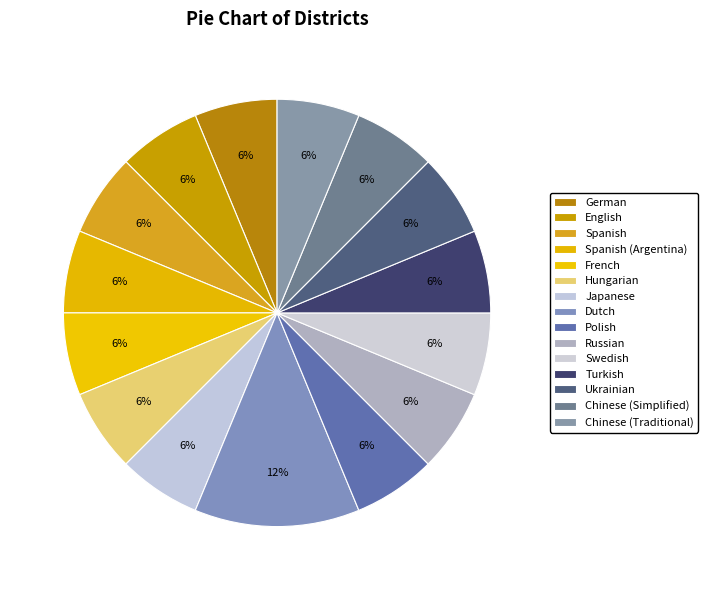

To the nearest percent, what percentage of the pie is Hungarian?

6%